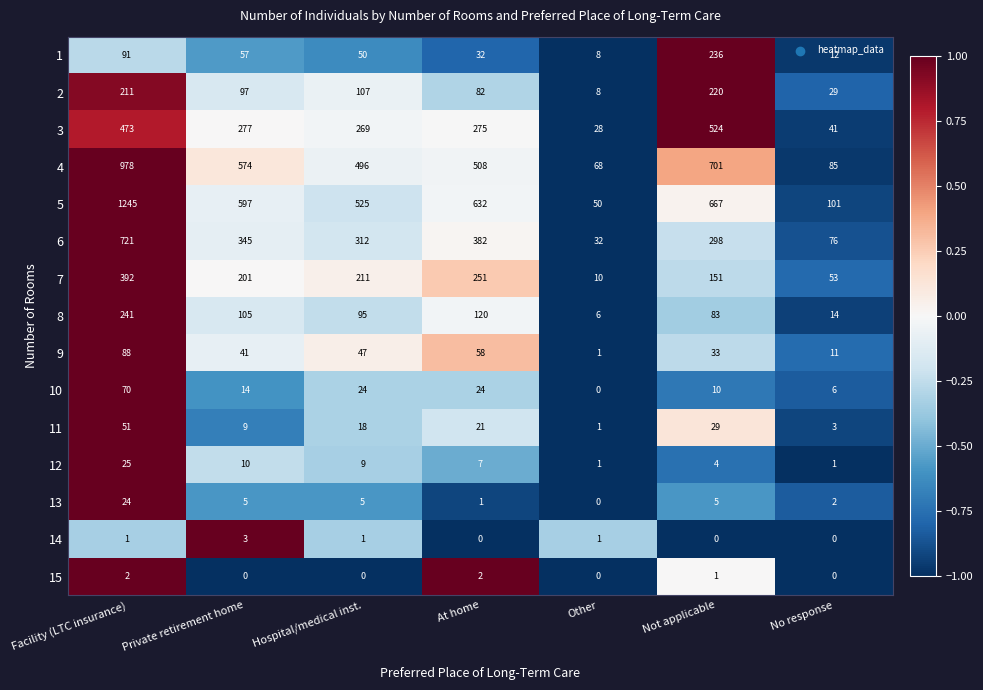

What is the smallest value displayed?

0